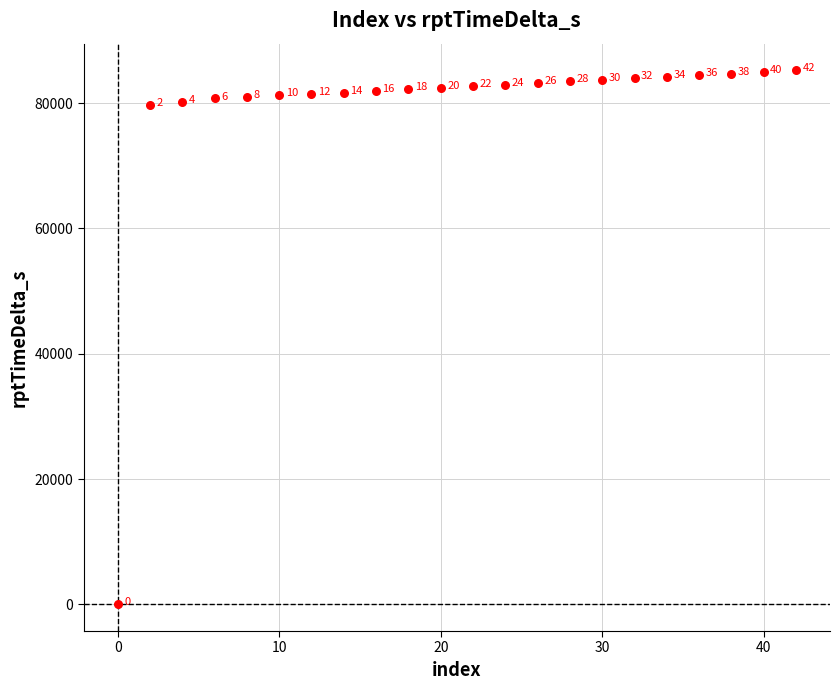

What Y value in the scatter plot is closest to 42606?

79730